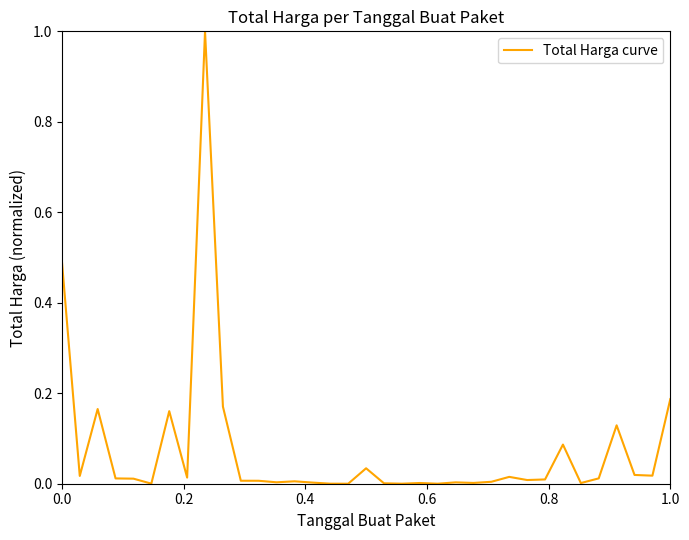

What is the greatest value displayed?

1.0